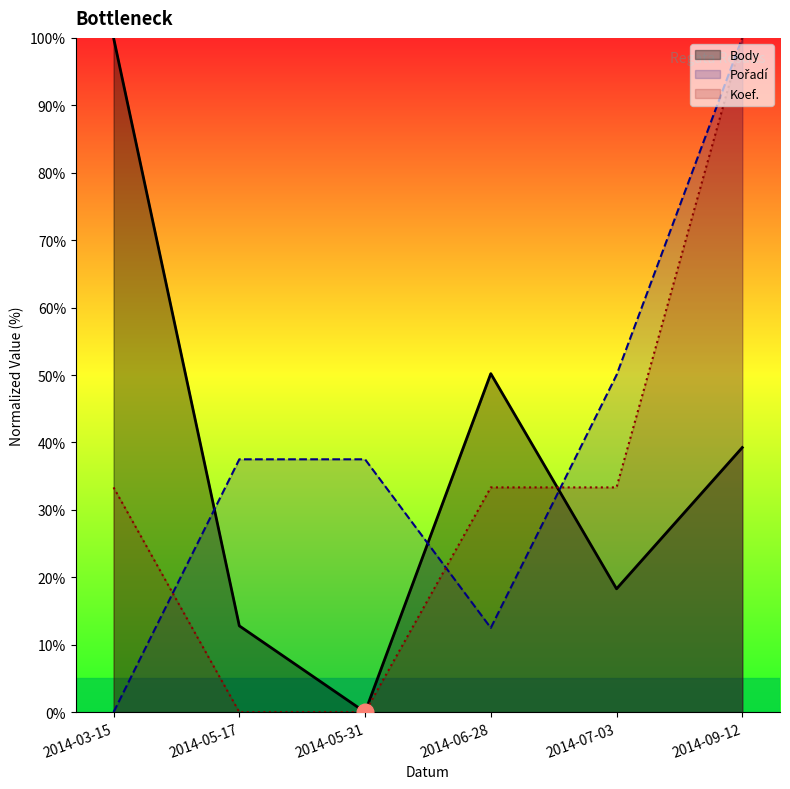

What value does the Body series have at 2014-05-17?

12.8